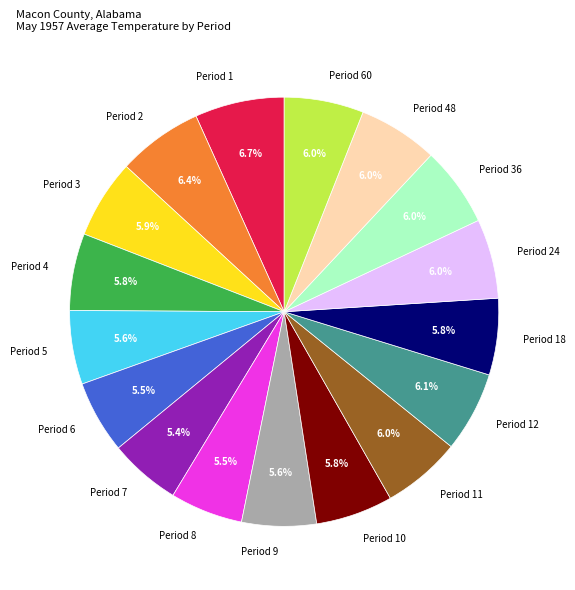

Does any single category account for the majority?

No